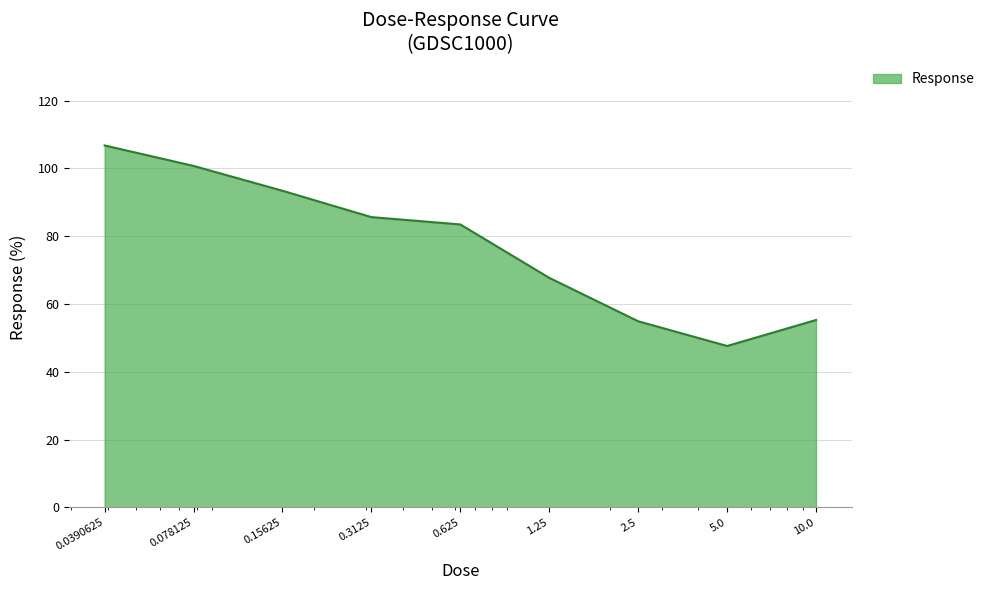

What is the difference between the maximum and minimum values?

59.2